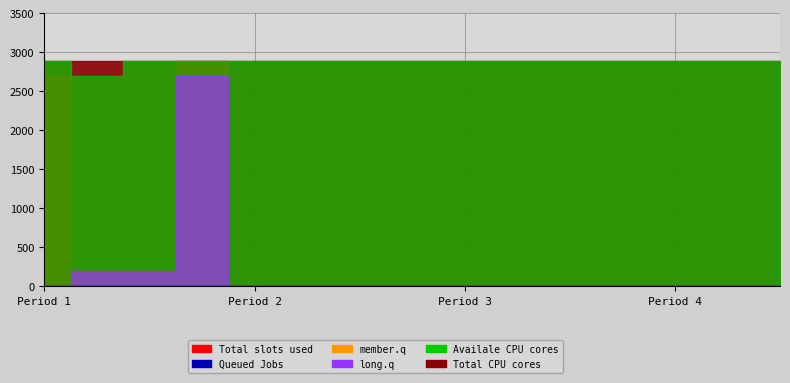

True or false: member.q and long.q intersect in this chart.

False